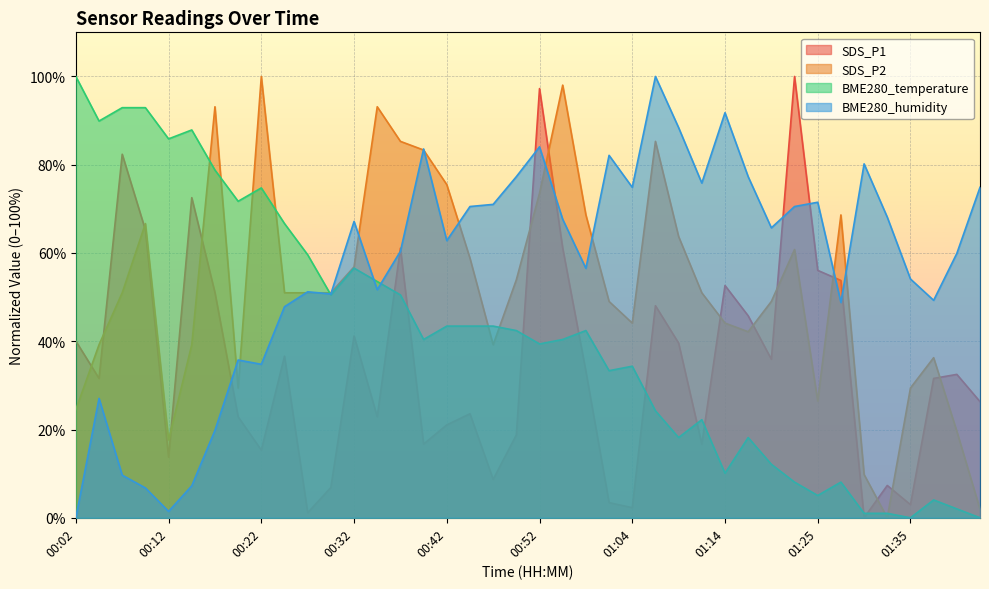

Rank the categories by BME280_humidity value from lowest to highest.

00:02, 00:12, 00:10, 00:15, 00:07, 00:17, 00:04, 00:22, 00:19, 00:24, 01:27, 01:38, 00:29, 00:27, 00:34, 01:35, 00:58, 01:40, 00:36, 00:42, 01:20, 00:32, 00:55, 01:32, 00:45, 01:22, 00:47, 01:25, 01:04, 01:43, 01:12, 00:50, 01:17, 01:30, 01:01, 00:39, 00:52, 01:09, 01:14, 01:07